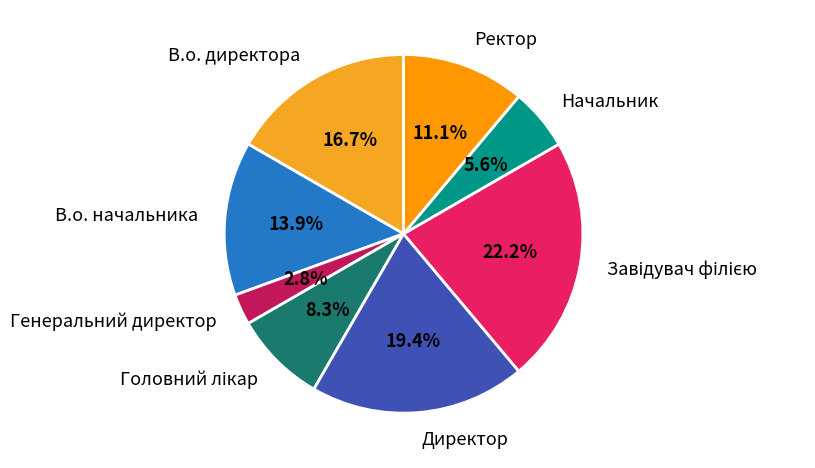

What percentage is the В.о. директора slice, to the nearest percent?

17%